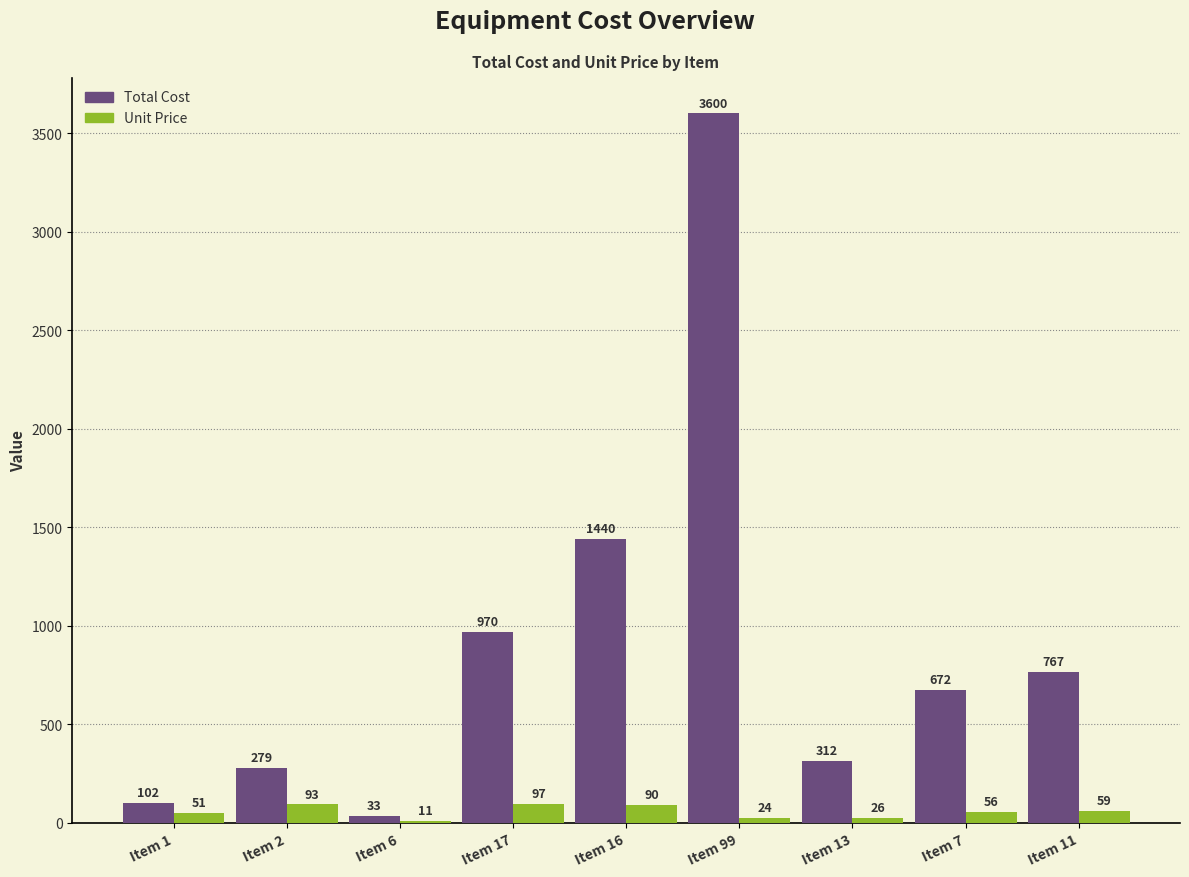

Between Item 99 and Item 11, which series saw the biggest shift?

Total Cost